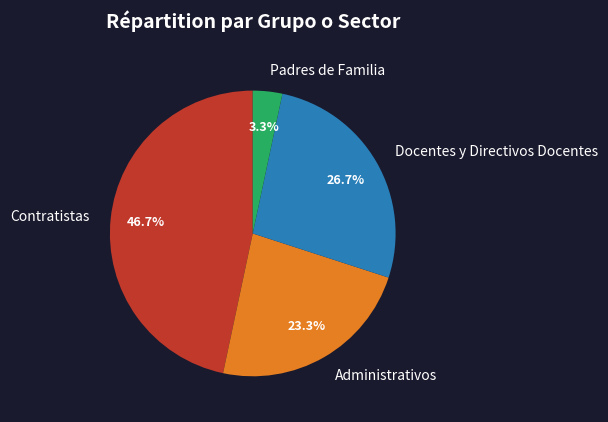

What portion of the pie excludes Contratistas?

53.3%